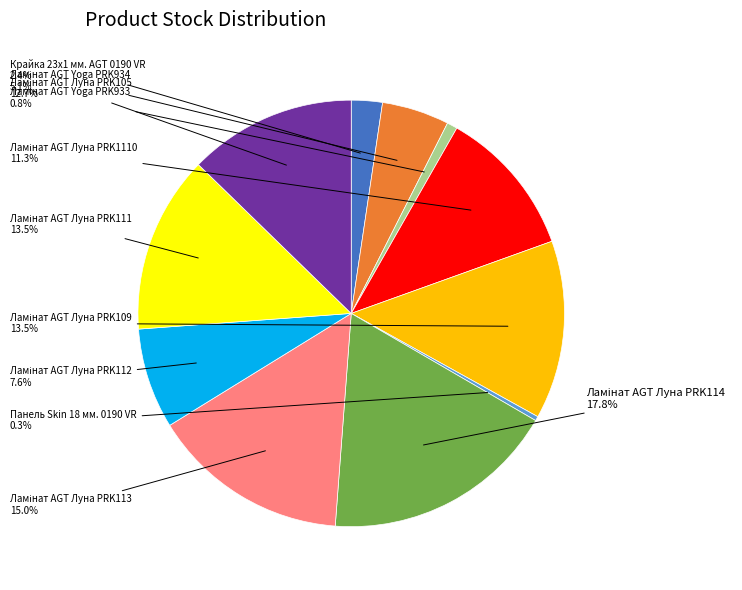

Is there a majority slice in this chart?

No